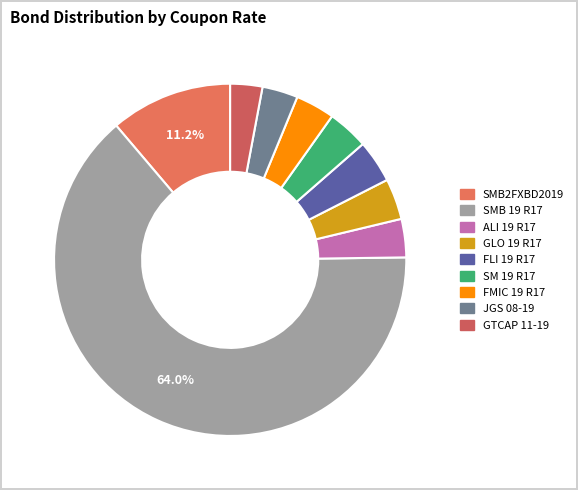

Is it true that GLO 19 R17 is 4% of the pie?

True